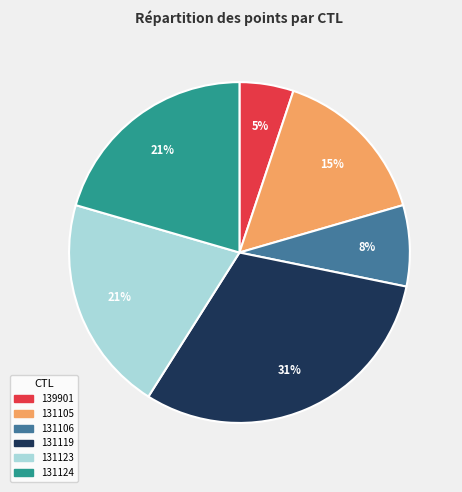

Which has a higher value, 139901 or 131106?

131106